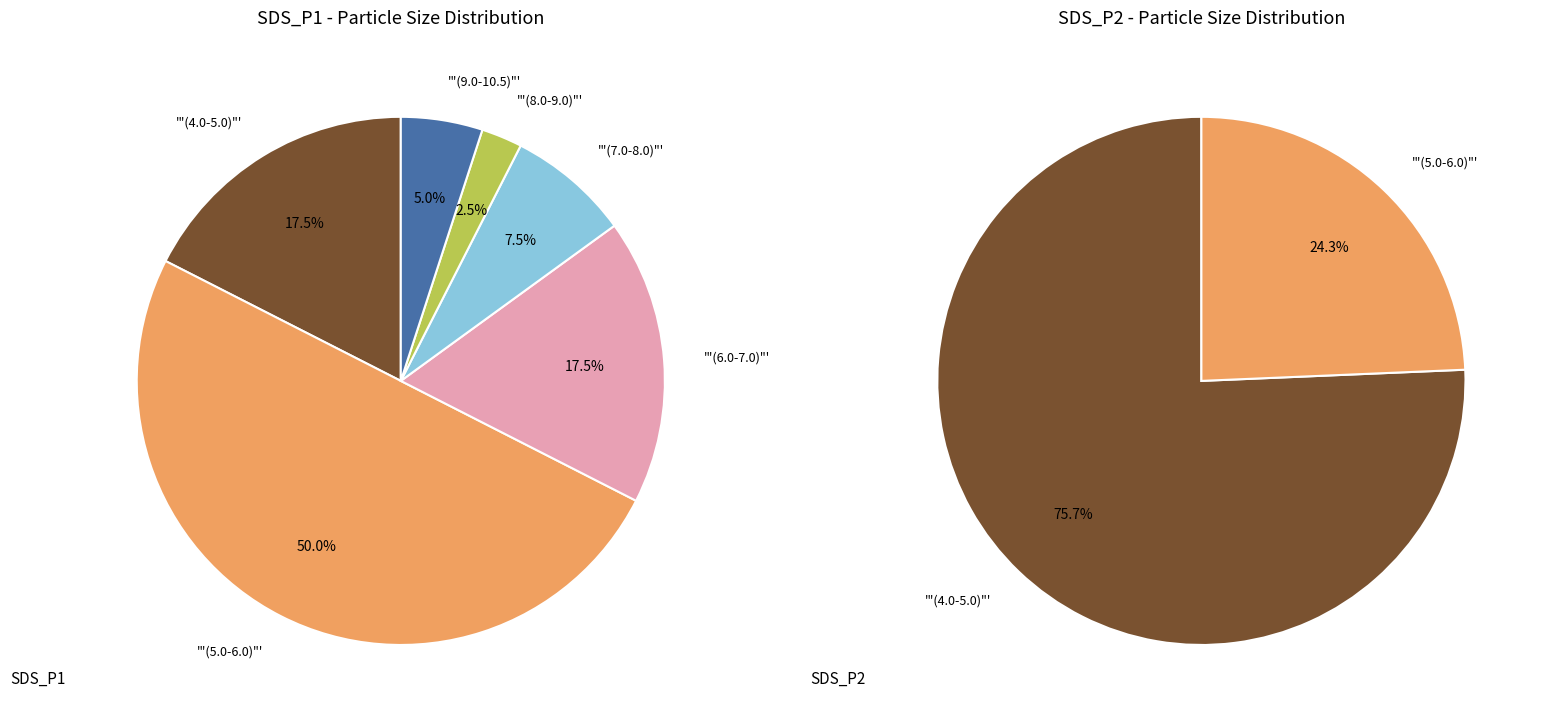

Is 38 the majority of the pie?

No